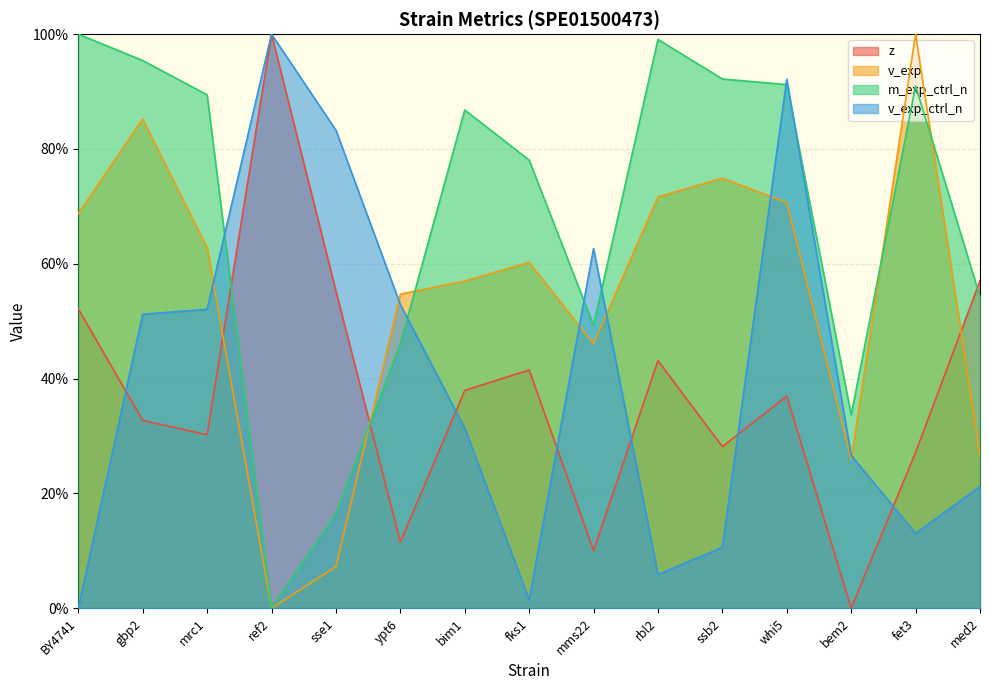

List the series in order of their peak value, highest first.

z, v_exp, m_exp_ctrl_n, v_exp_ctrl_n